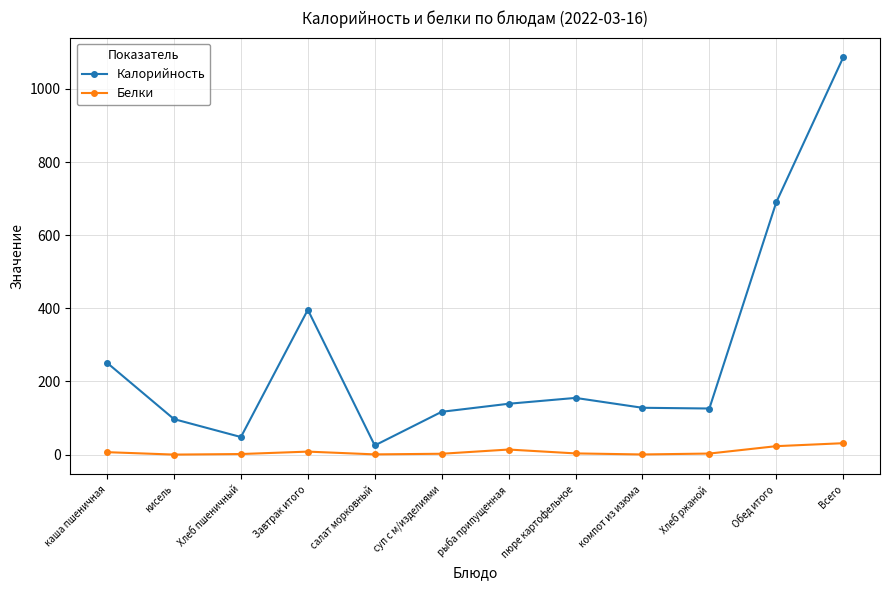

Where is Калорийность nearest to the value 555?

Обед итого